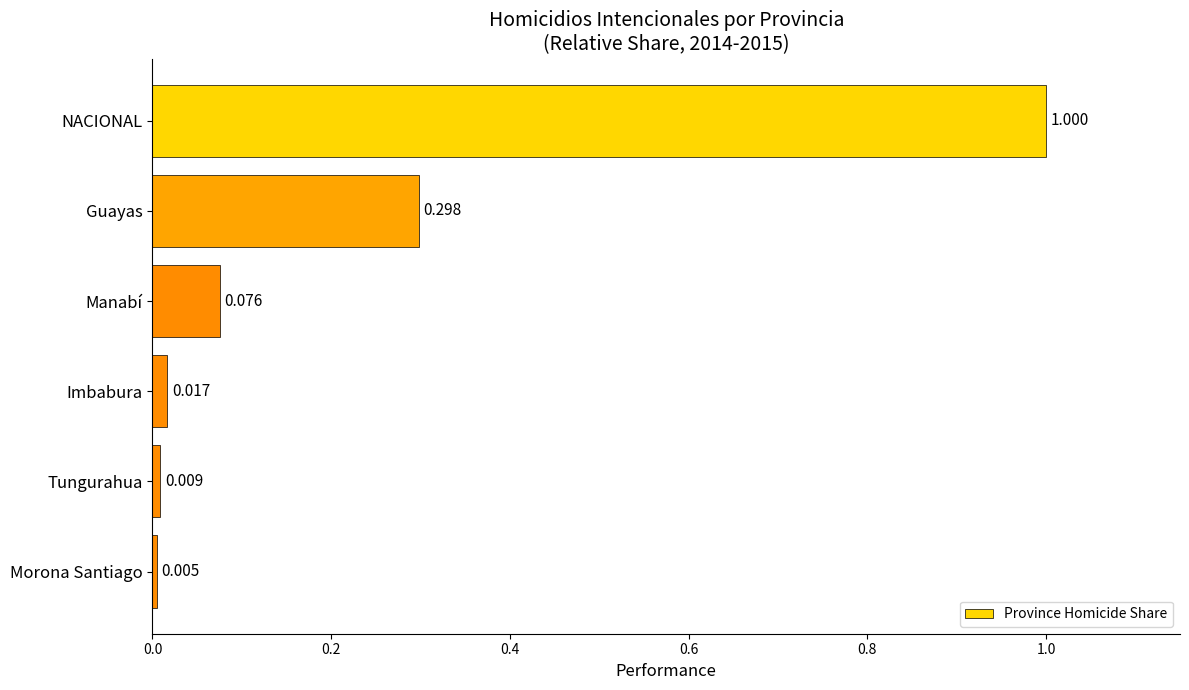

What is the label of the 5th bar from the top?

Tungurahua